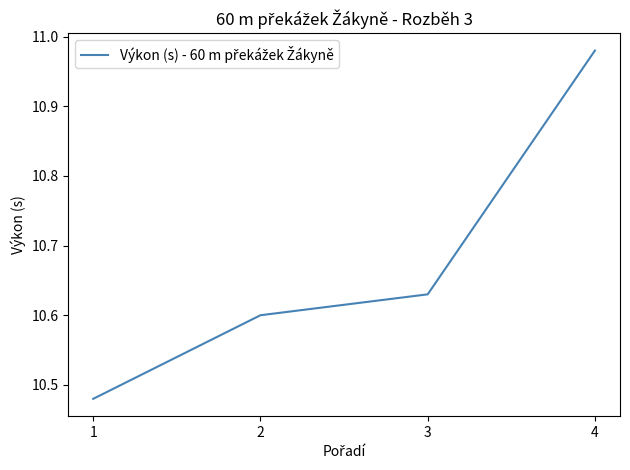

The value at 2 is 10.6. True or false?

True